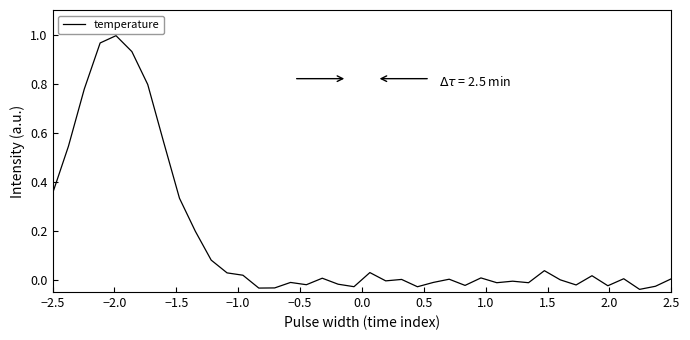

Is this an area chart (filled region under the line)?

No